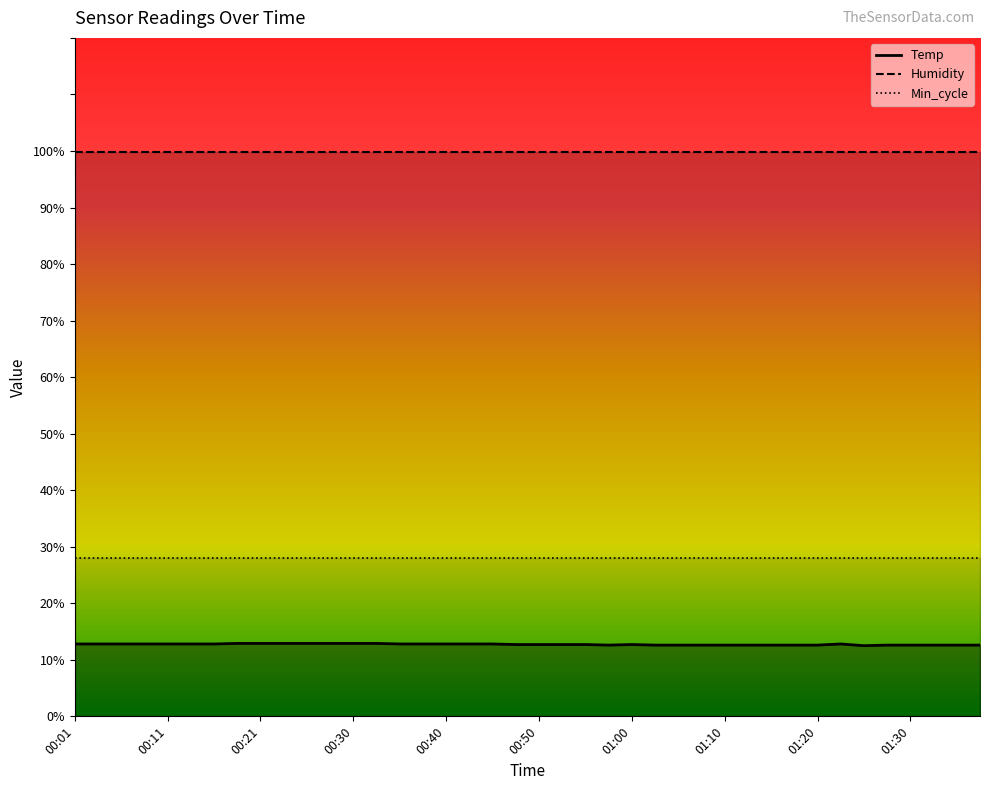

What is the greatest value displayed?

99.9